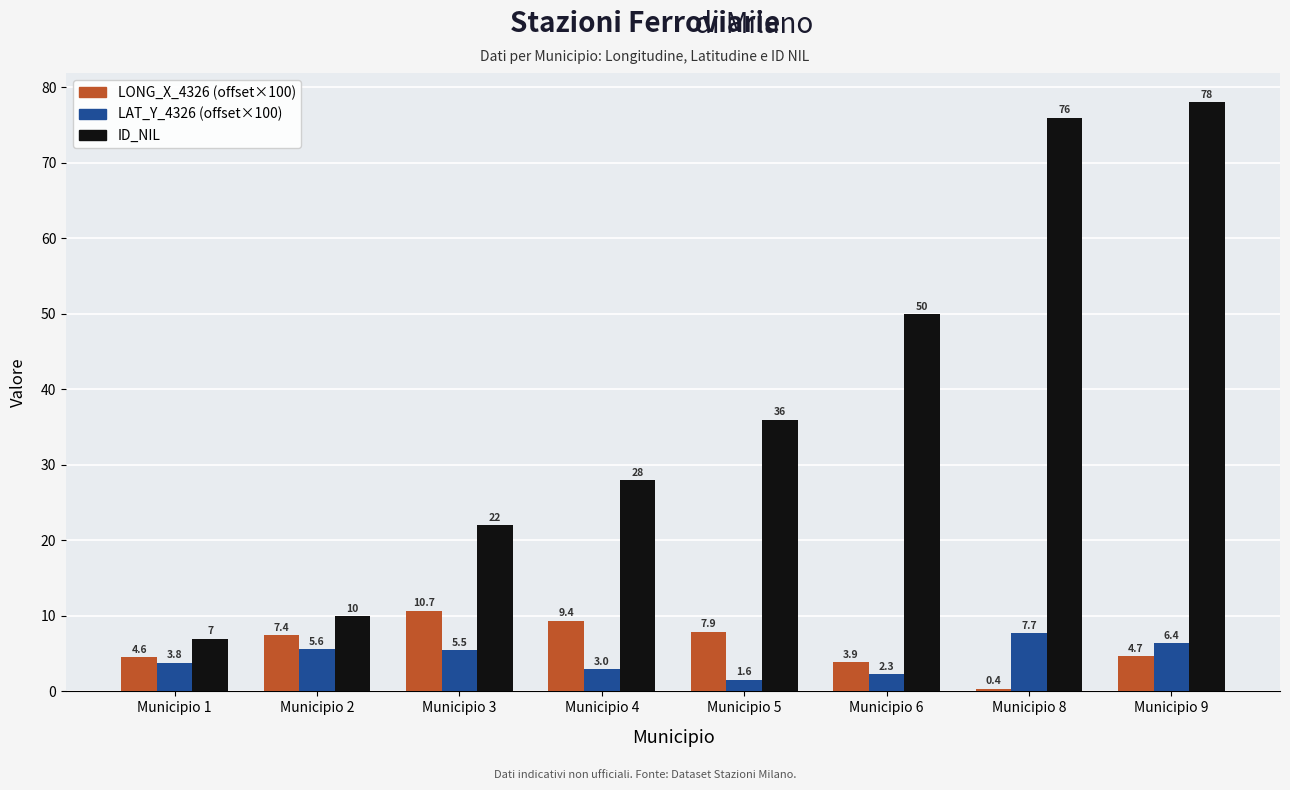

What is the difference between the ID_NIL values at Municipio 1 and Municipio 5?

29.0